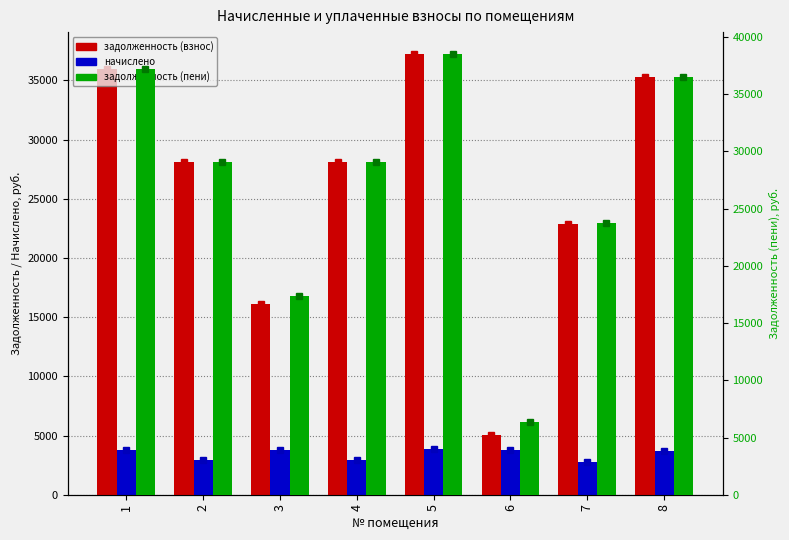

Reading left to right, what are all the values shown in this chart?

задолженность (взнос): 1=35960.4	2=28130.9	3=16108.8	4=28130.9	5=37210.7	6=5081.8	7=22828.4	8=35267.5
начислено: 1=3736.8	2=2923.2	3=3794.4	4=2923.2	5=3873.6	6=3744.0	7=2779.2	8=3664.8
задолженность (пени): 1=37206.0	2=29105.3	3=17373.6	4=29105.3	5=38501.9	6=6329.8	7=23754.8	8=36489.1